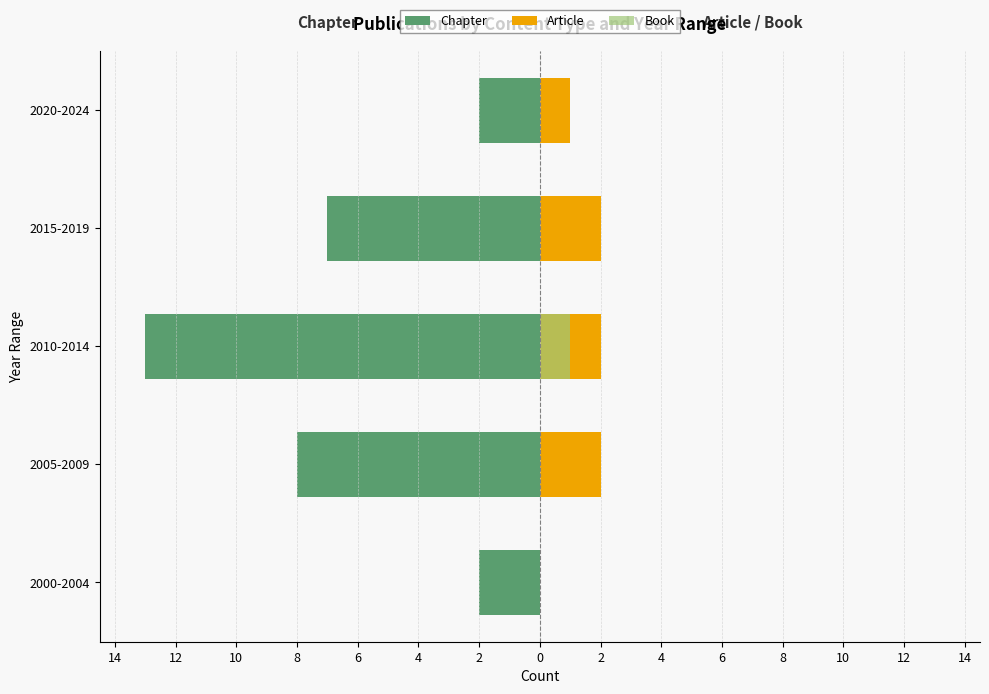

List the series in order of their overall mean, lowest first.

Chapter, Book, Article